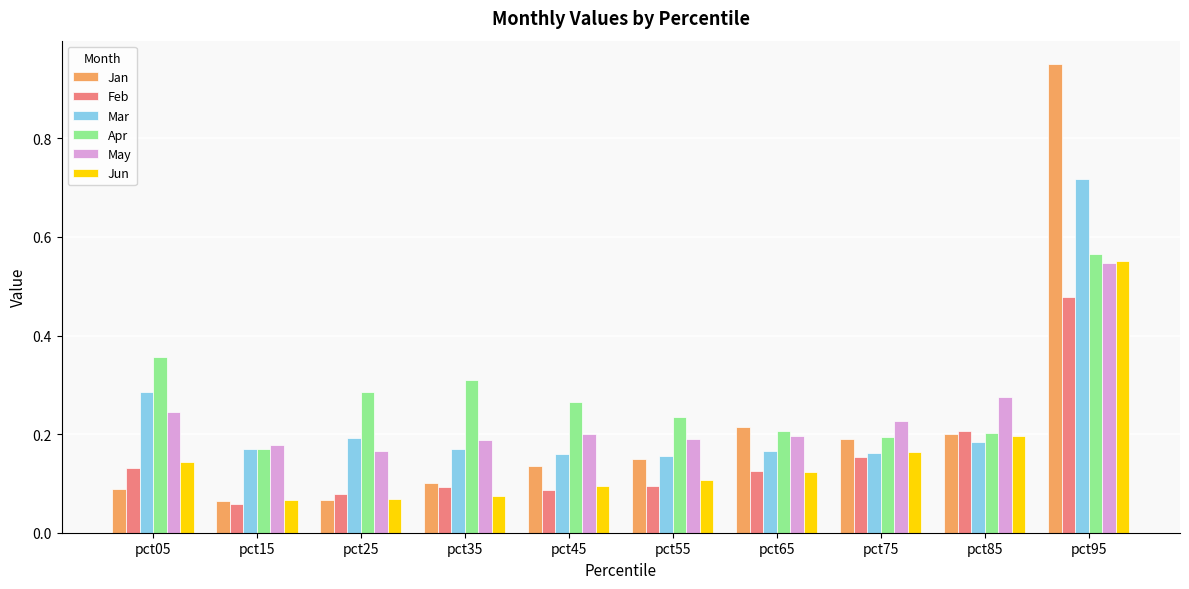

Which category has the highest value in the Jun series?

pct95